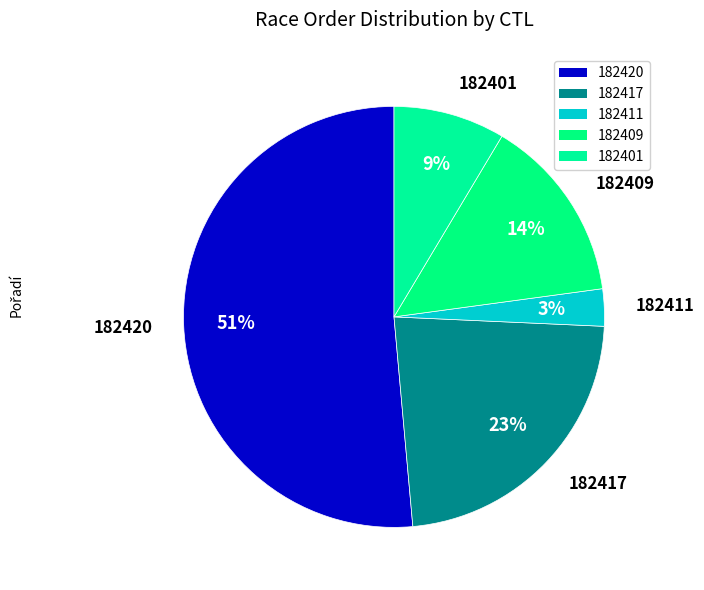

Is there any slice that represents more than half of the pie?

Yes